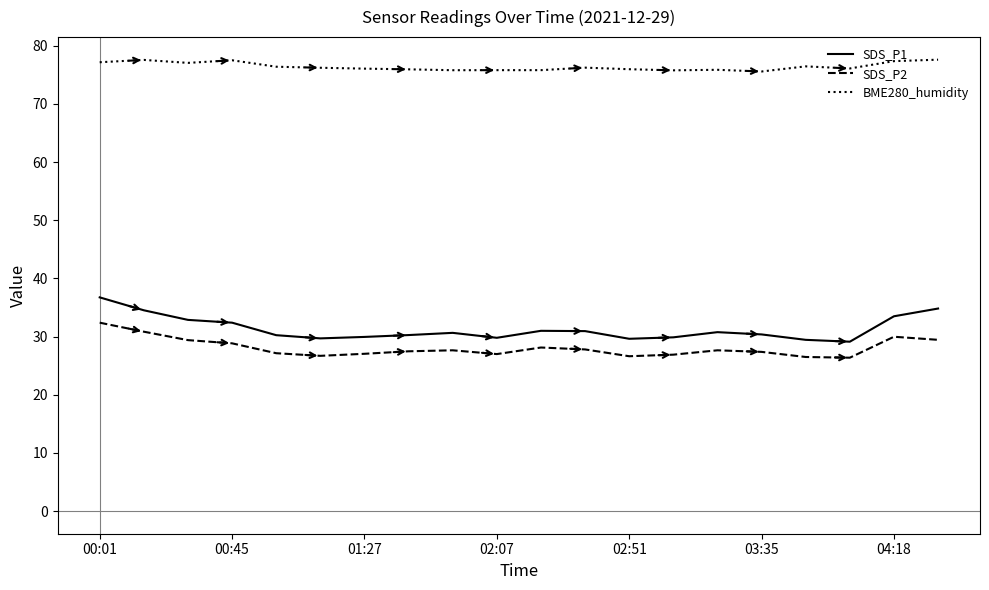

What are all the series names shown in the legend?

SDS_P1, SDS_P2, BME280_humidity